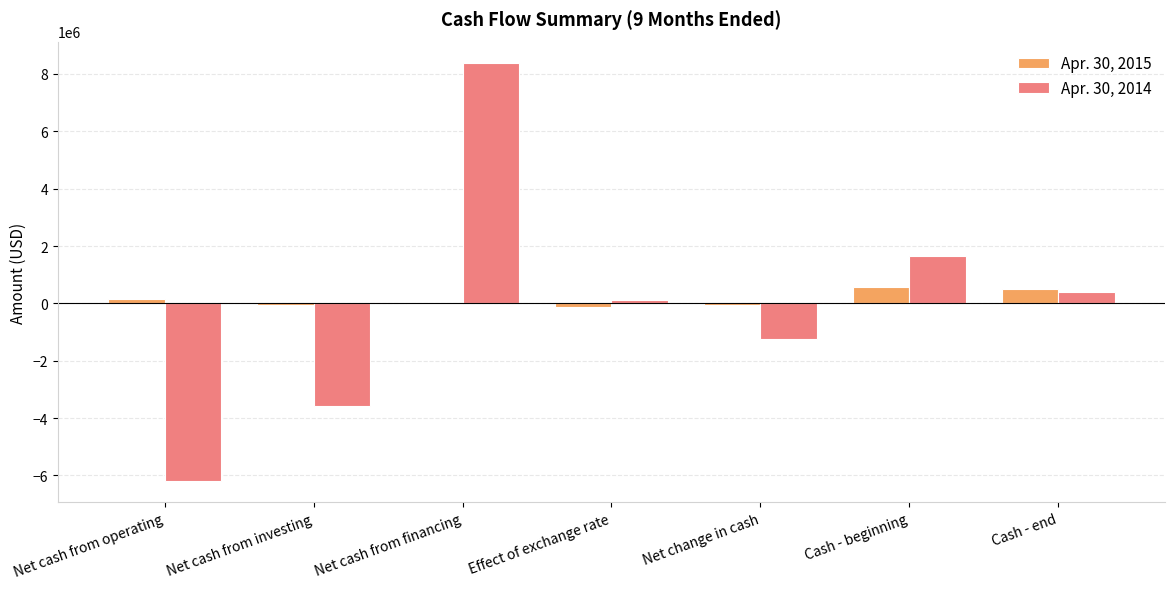

Which category has the highest value in the Apr. 30, 2014 series?

Net cash from financing